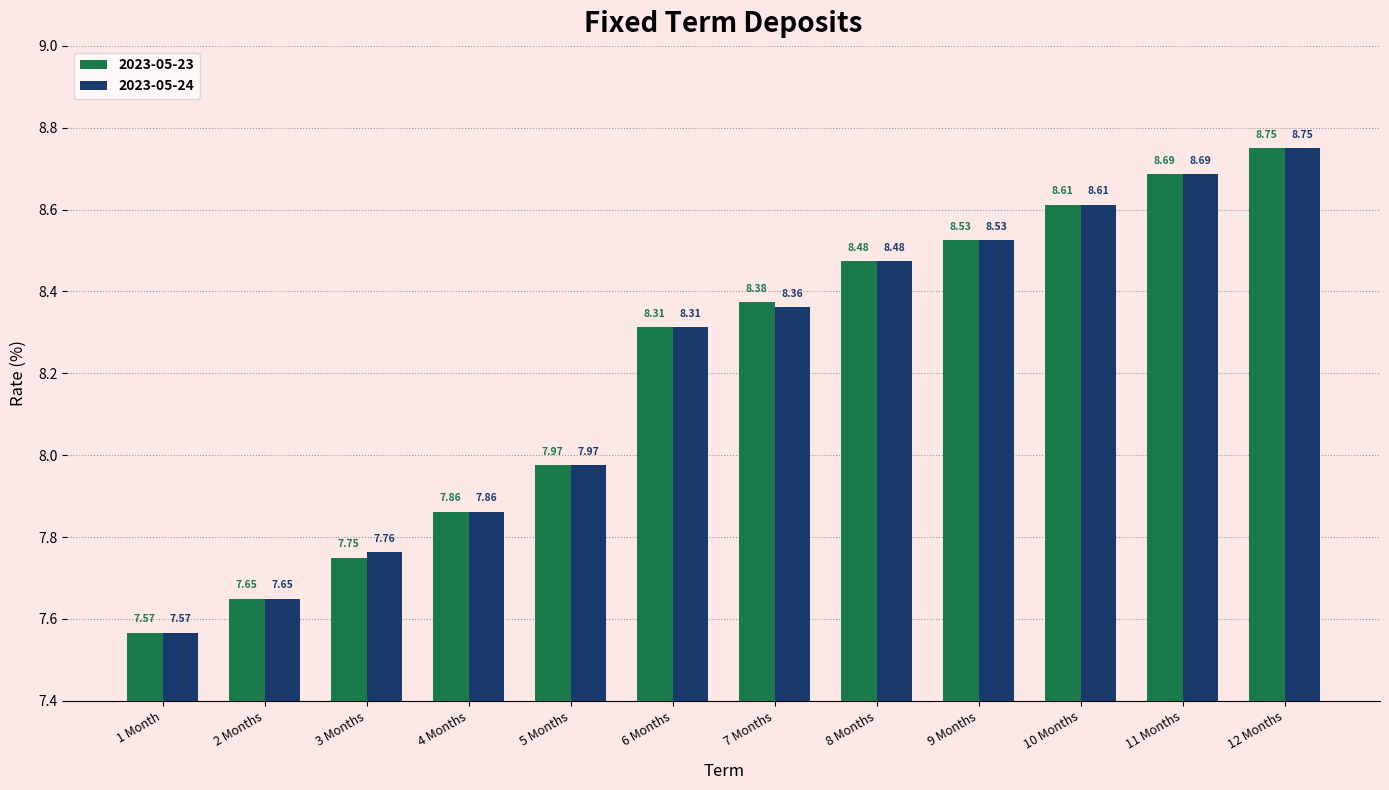

Read the 2023-05-24 value at 3 Months.

7.8